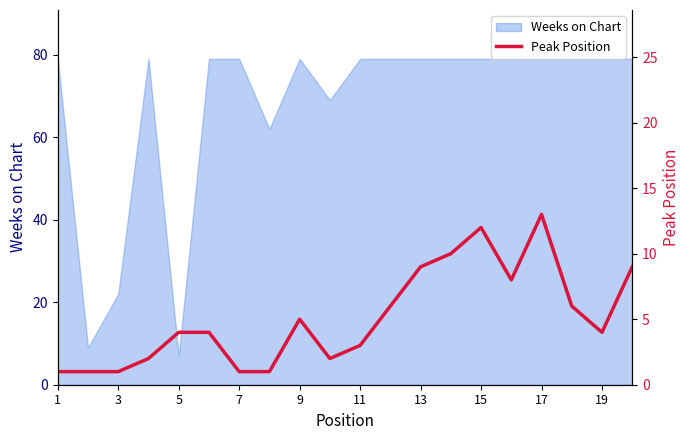

True or false: Weeks on Chart has a value of 107 at 9.

False